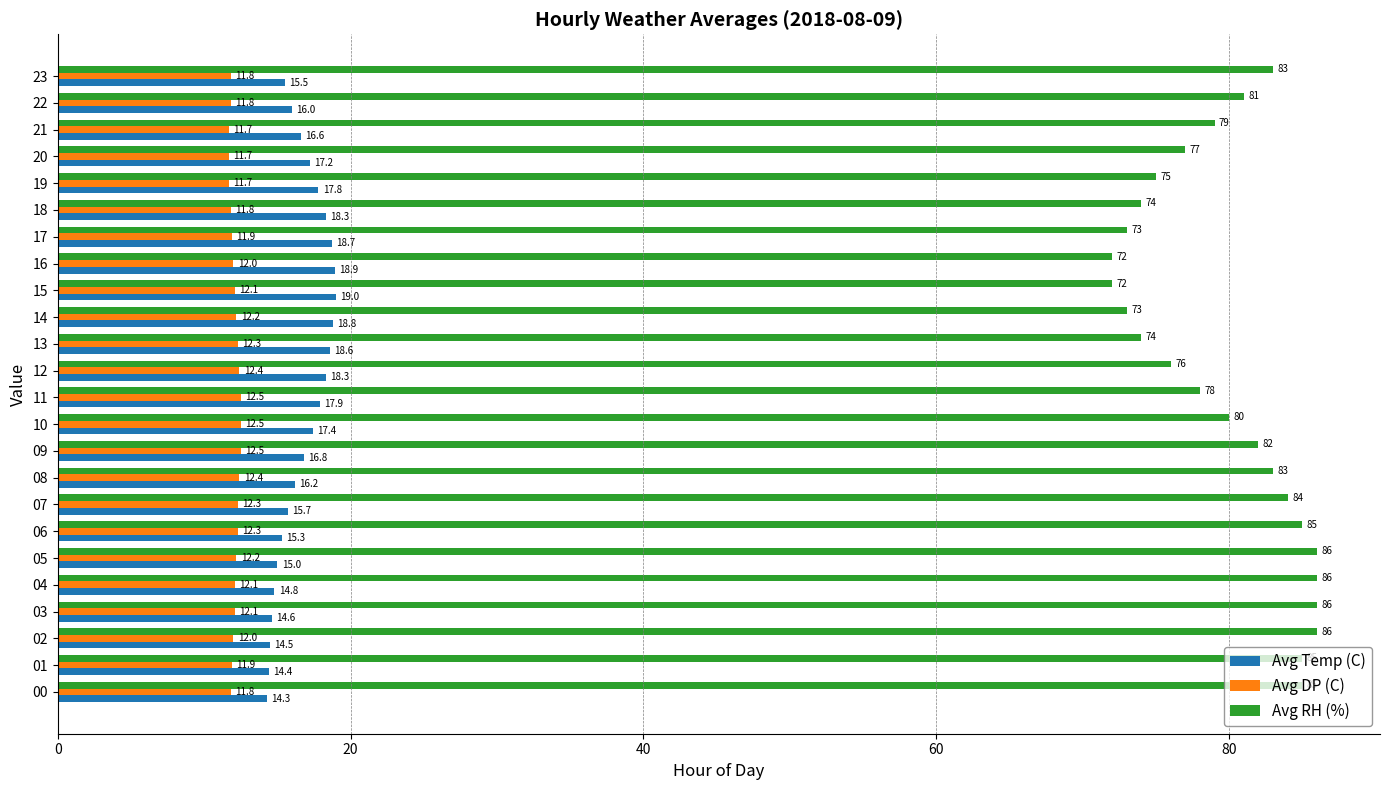

Which series has the largest range (max minus min)?

Avg RH (%)